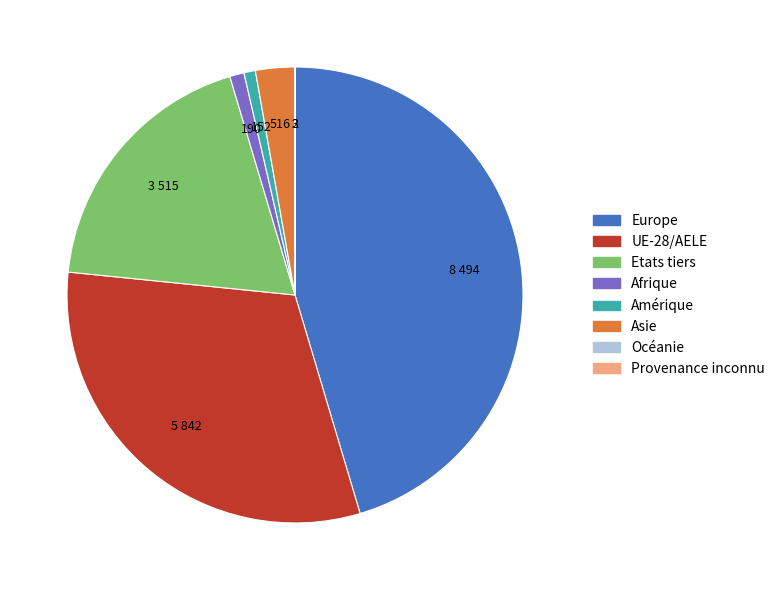

Is the sum of Europe and Afrique greater than half?

No